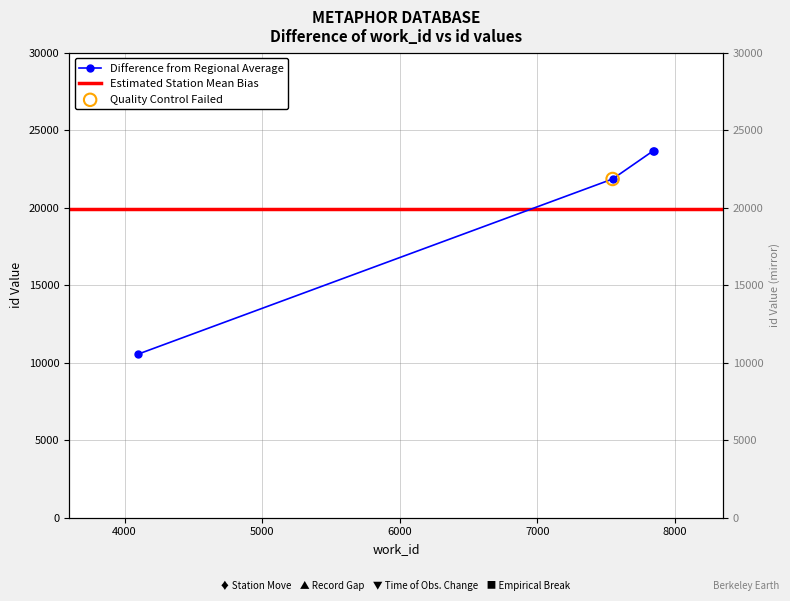

Between 4096 and 7548, which is larger?

7548